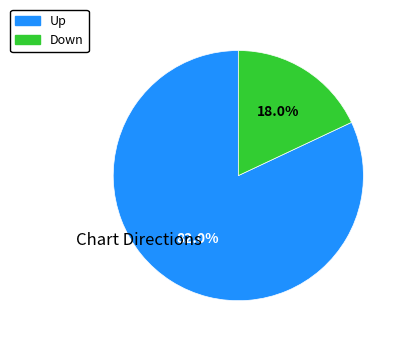

Rank the categories by value from lowest to highest.

Down, Up